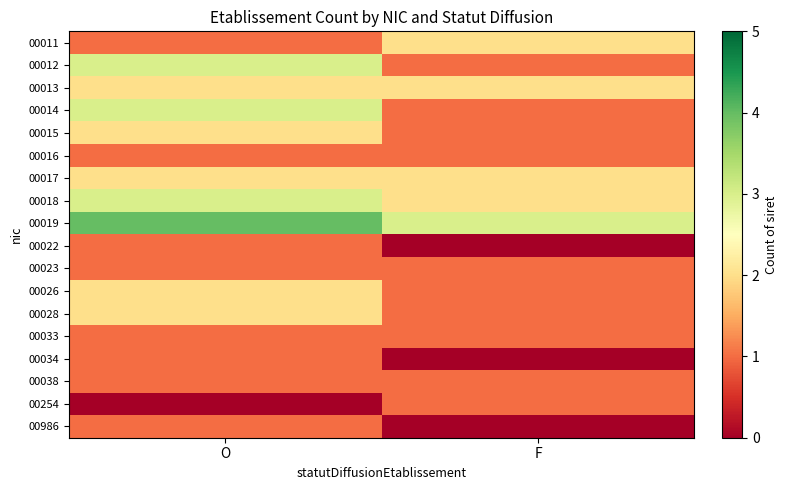

Reading left to right, what are all the values shown in this chart?

00011: O=1	F=2
00012: O=3	F=1
00013: O=2	F=2
00014: O=3	F=1
00015: O=2	F=1
00016: O=1	F=1
00017: O=2	F=2
00018: O=3	F=2
00019: O=4	F=3
00022: O=1	F=0
00023: O=1	F=1
00026: O=2	F=1
00028: O=2	F=1
00033: O=1	F=1
00034: O=1	F=0
00038: O=1	F=1
00254: O=0	F=1
00986: O=1	F=0